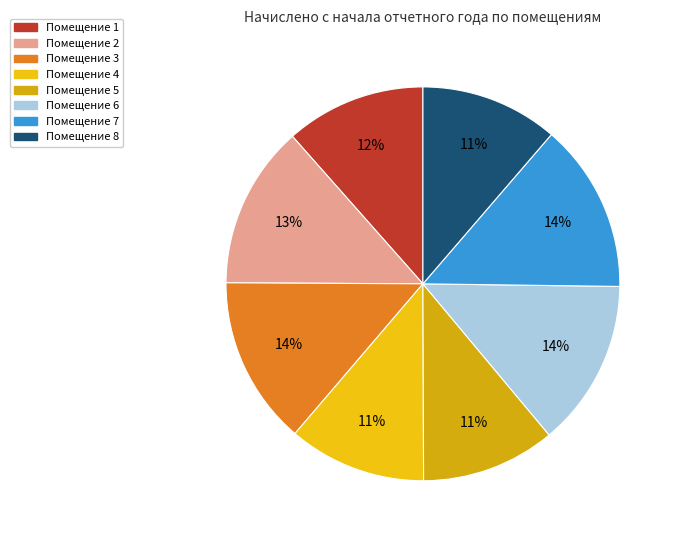

To the nearest percent, what is the average slice percentage?

12%